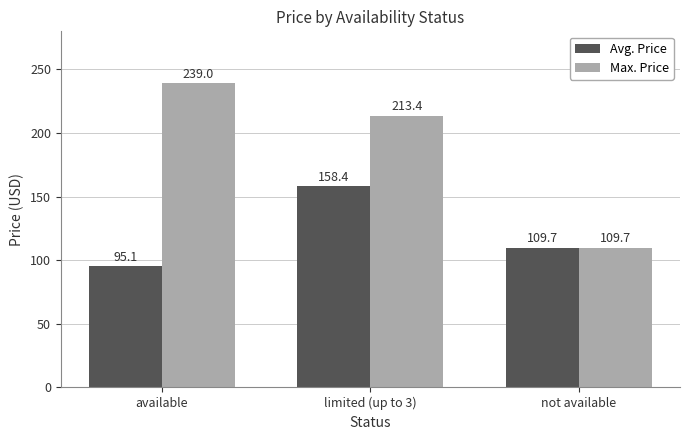

What is the sum of all Avg. Price values?

363.2